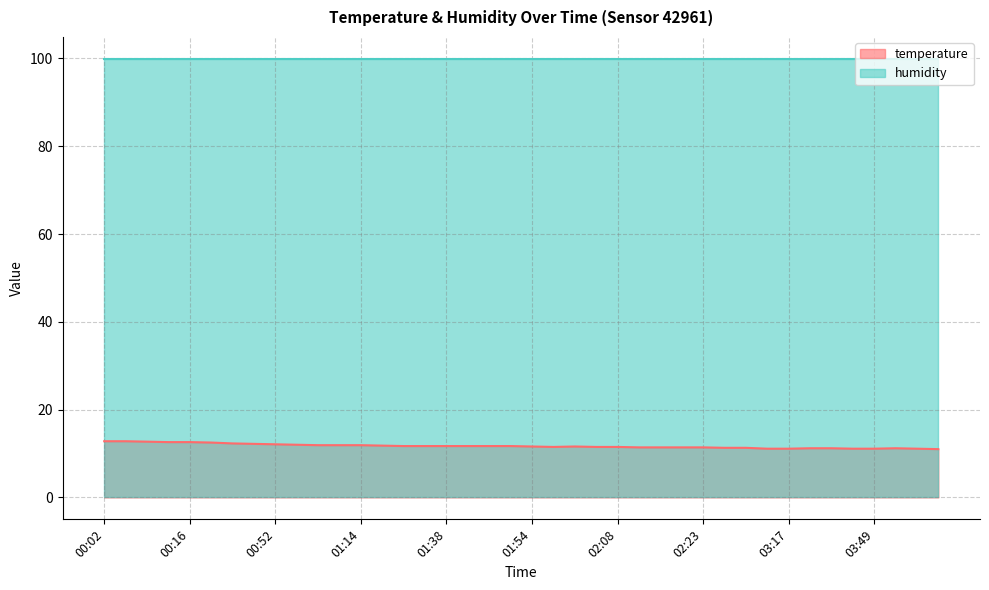

The value at 03:51 is 16.5. True or false?

False